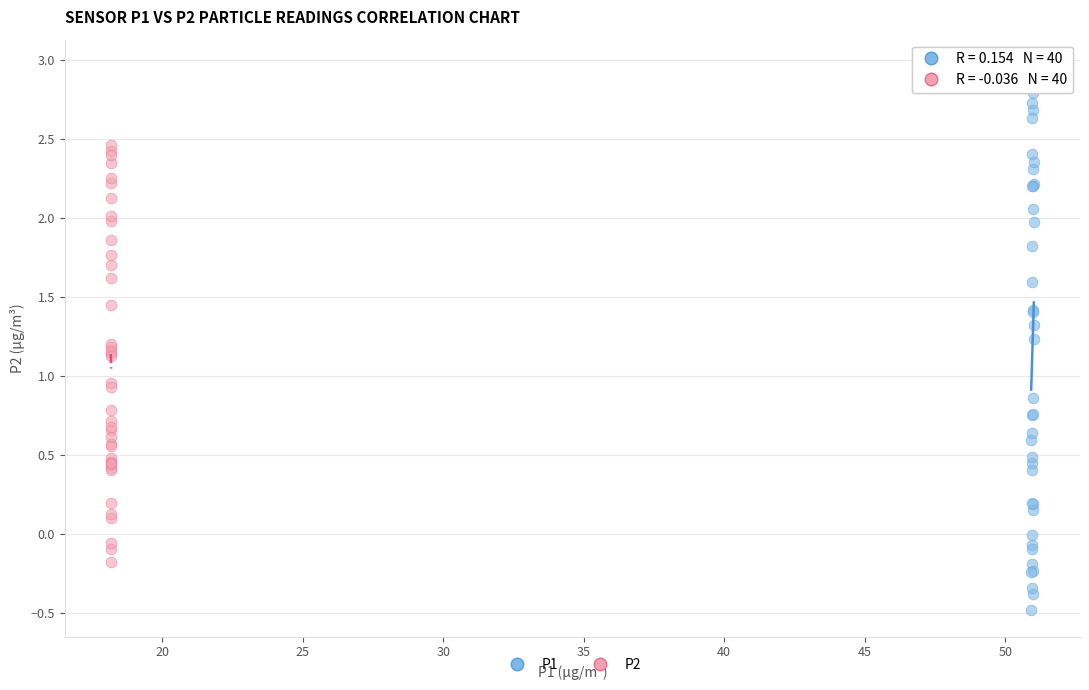

Which series contains the highest Y value?

P1